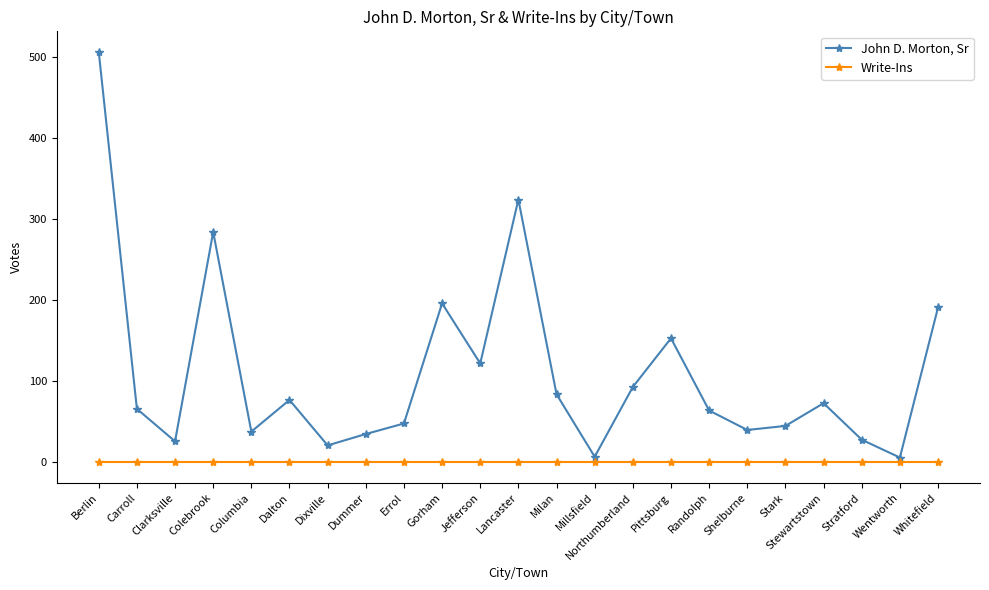

Which series has the largest range (max minus min)?

John D. Morton, Sr